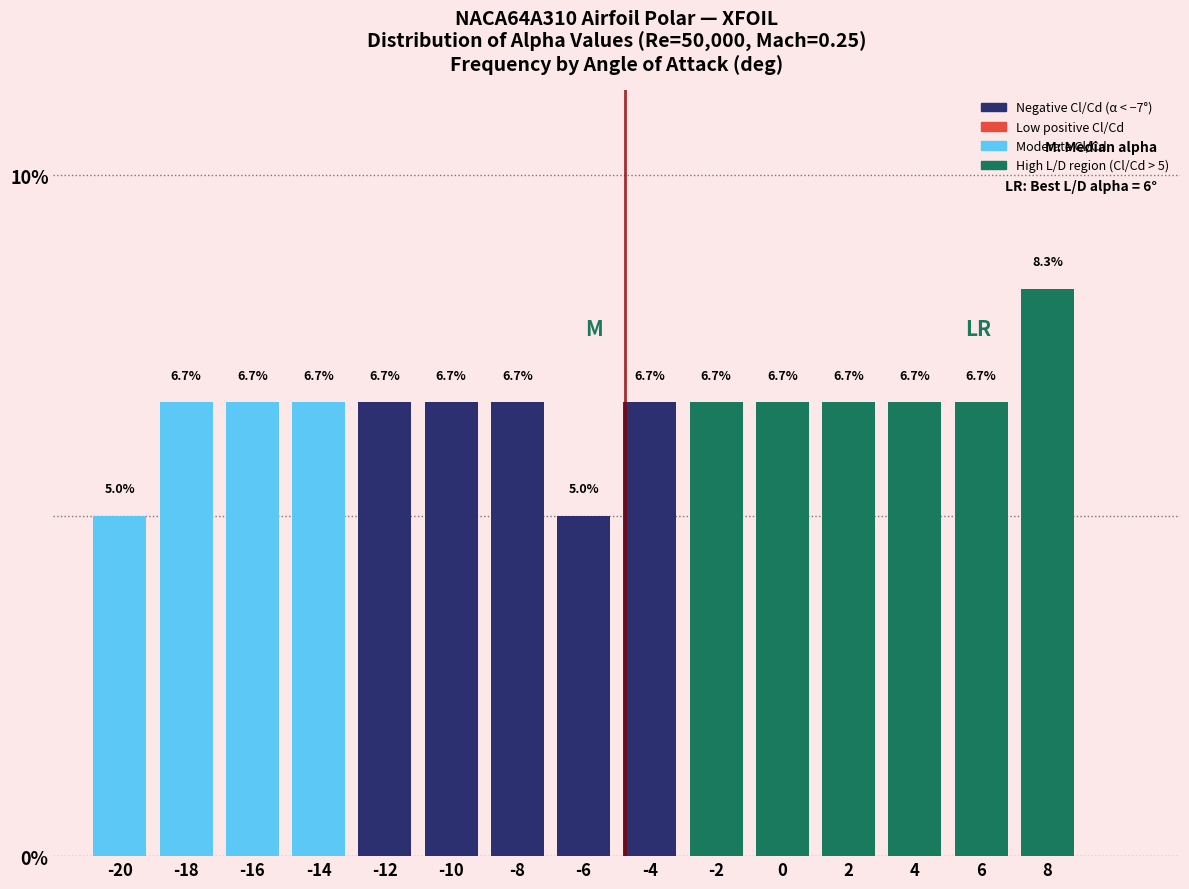

Reading left to right, extract all data points from this chart.

5.0	6.7	6.7	6.7	6.7	6.7	6.7	5.0	6.7	6.7	6.7	6.7	6.7	6.7	8.3